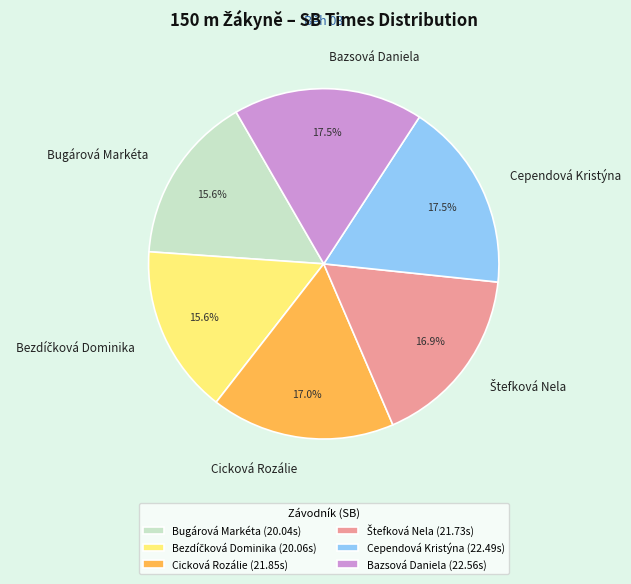

Approximately how many times larger is the value at Bazsová Daniela compared to Cicková Rozálie?

1.0